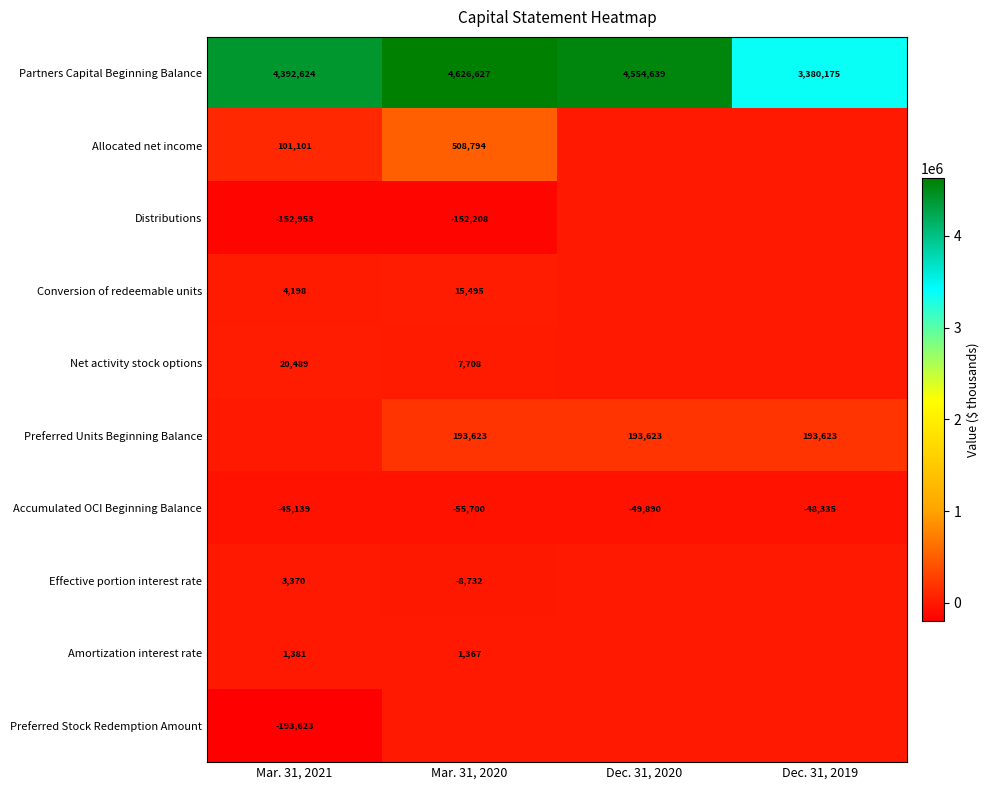

What is the total value across all series at Dec. 31, 2020?

4698372